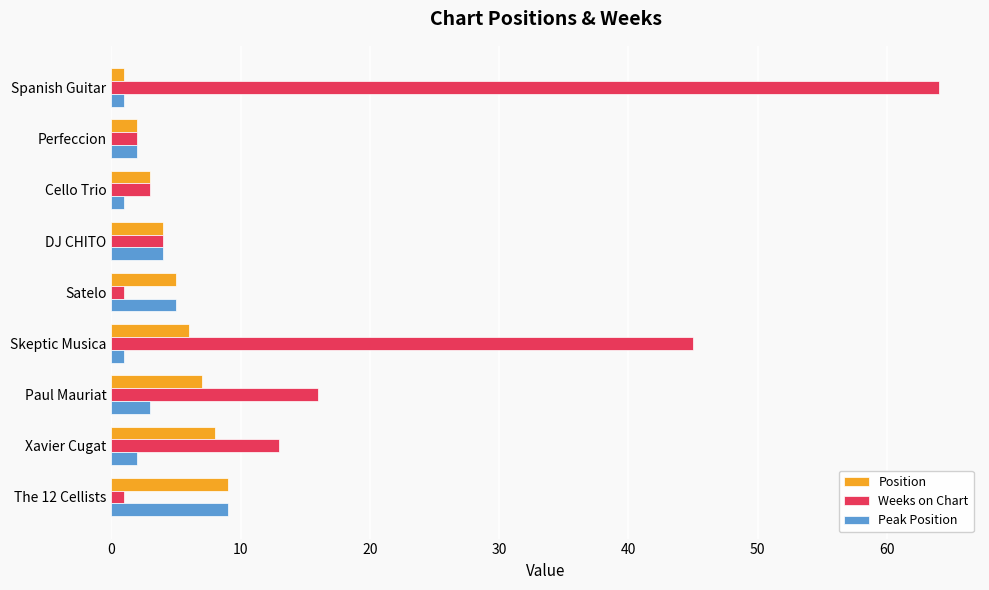

How many Position values are between 3 and 7?

5